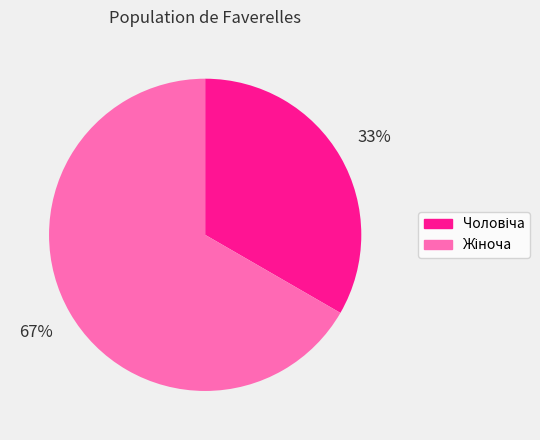

Is there any slice that represents more than half of the pie?

Yes